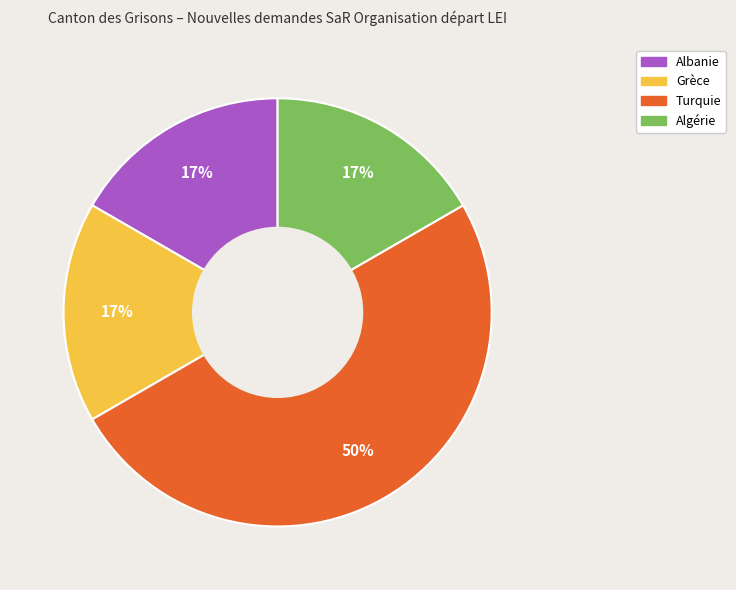

To the nearest percent, what is the average slice percentage?

25%